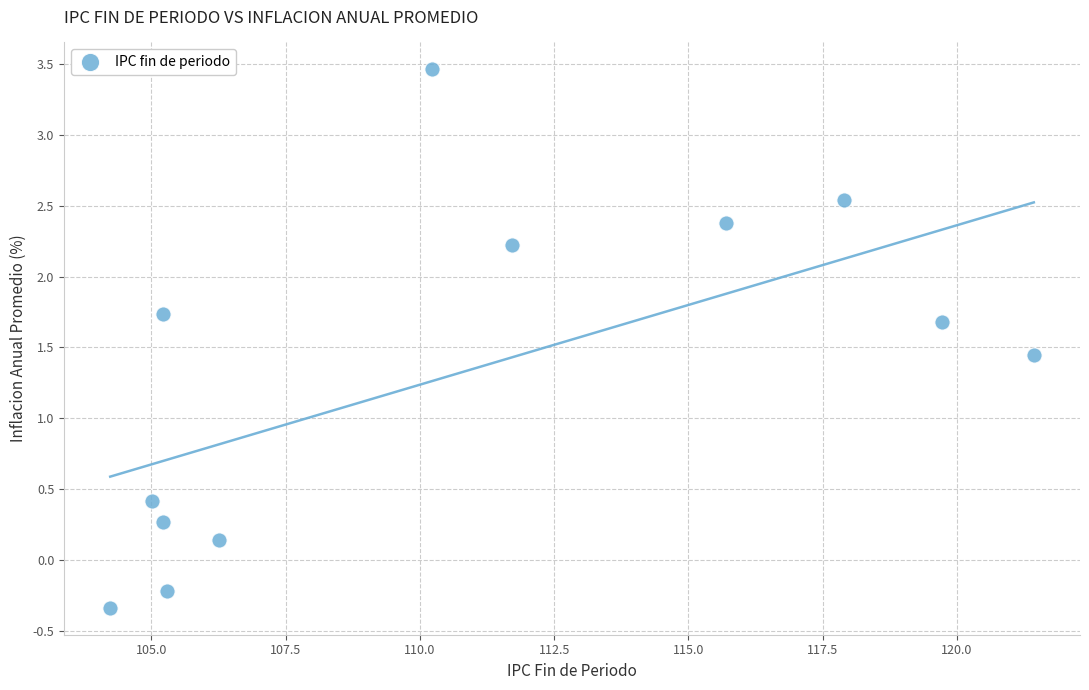

What is the range of Y values (max minus min)?

3.8